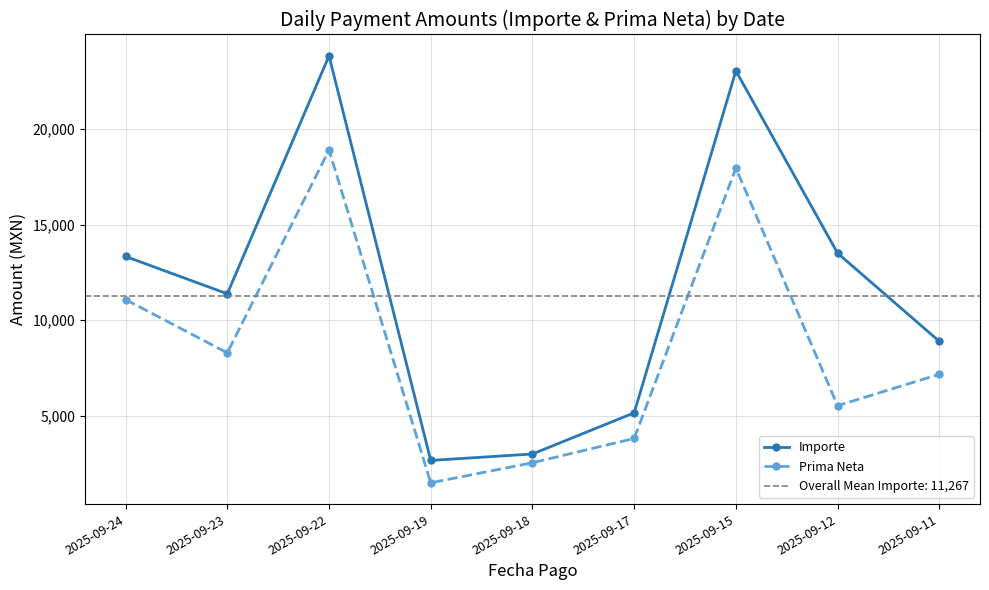

The value of Prima Neta at 2025-09-12 is 7707.1. True or false?

False